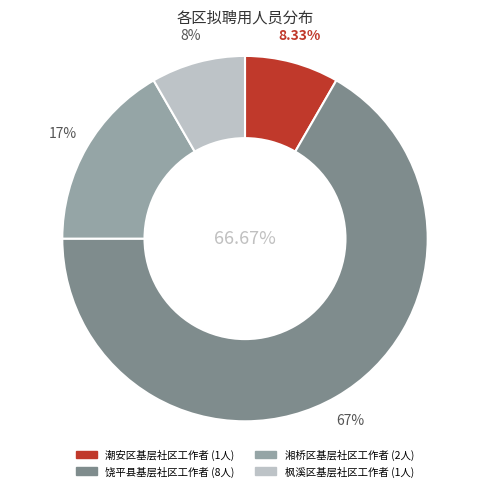

True or false: 枫溪区基层社区工作者 accounts for 8% of the total.

True